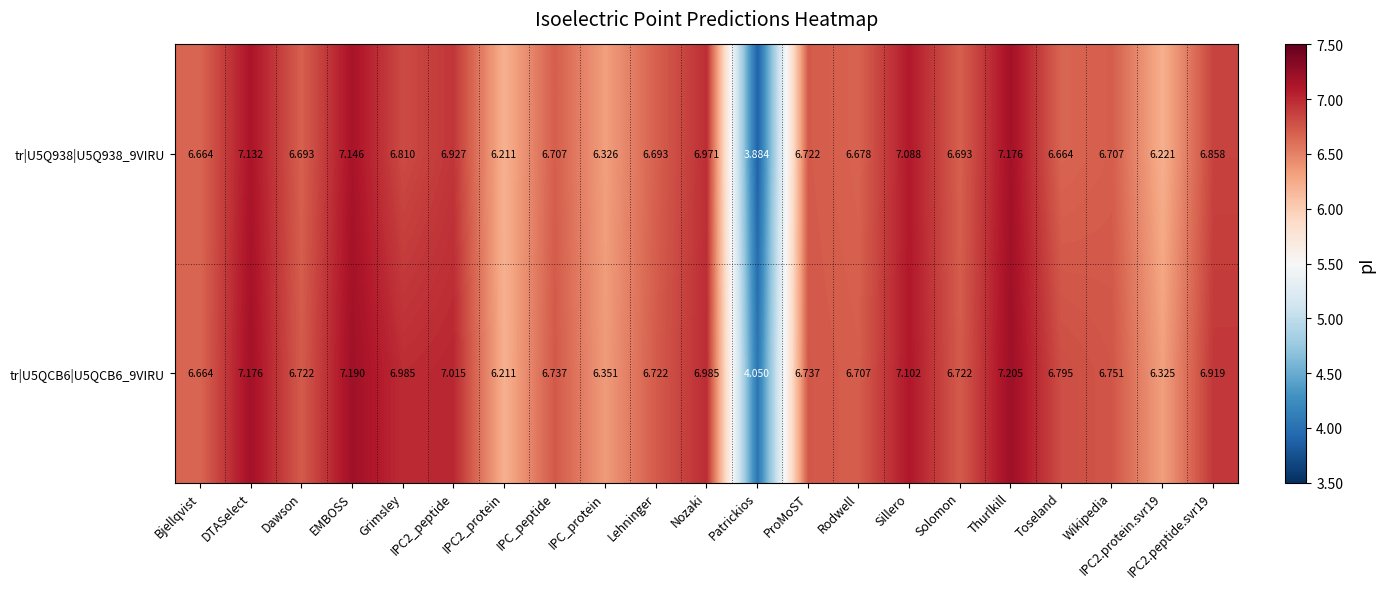

Which series has the largest range (max minus min)?

tr|U5Q938|U5Q938_9VIRU